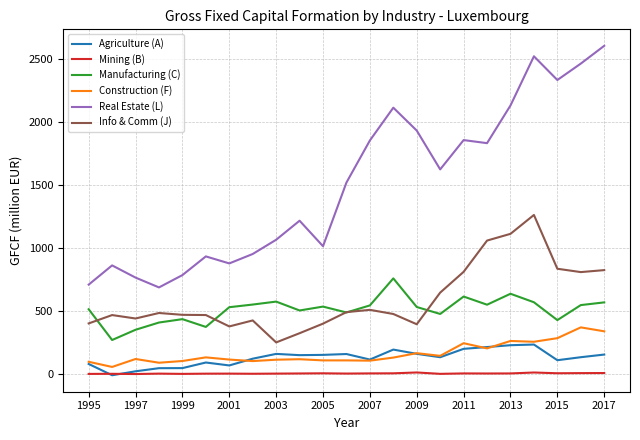

Which series has the largest range (max minus min)?

Real Estate (L)